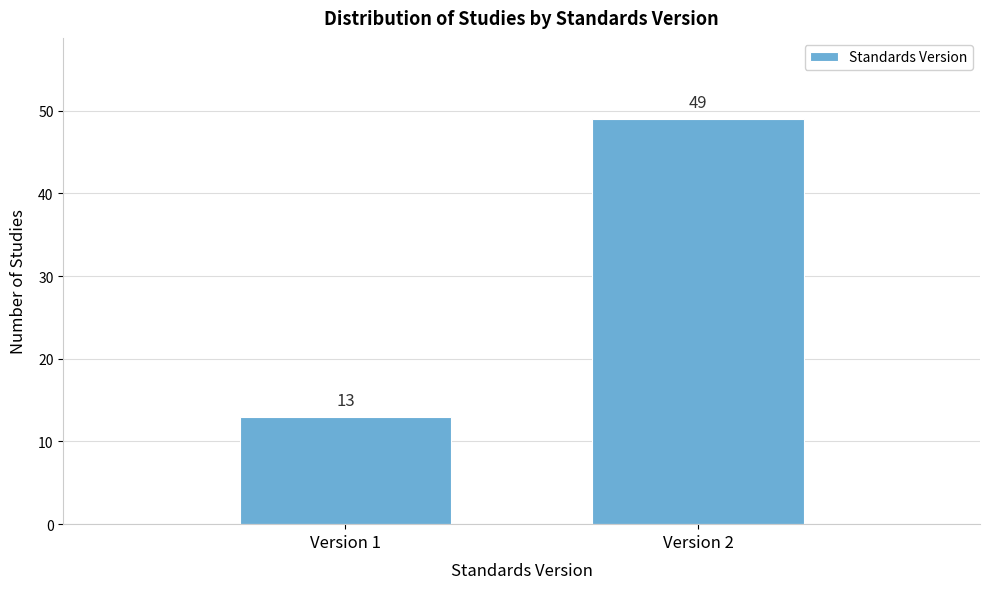

Reading left to right, list all the values displayed in this chart.

13	49